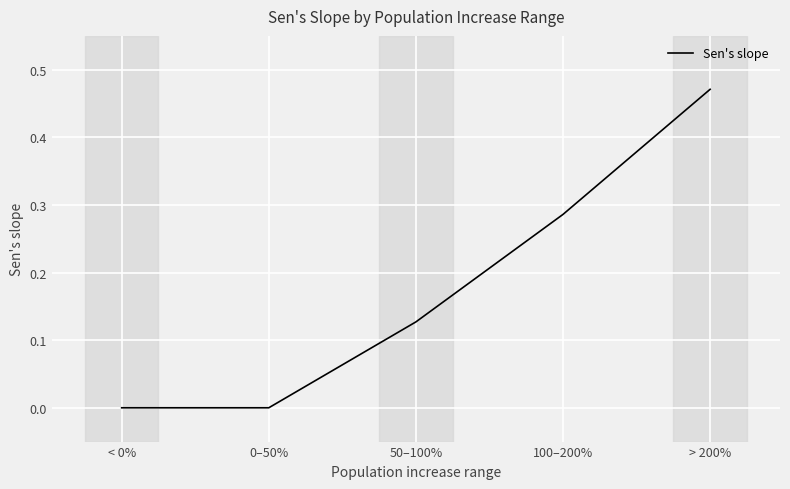

Which category has the highest value across all series?

> 200%